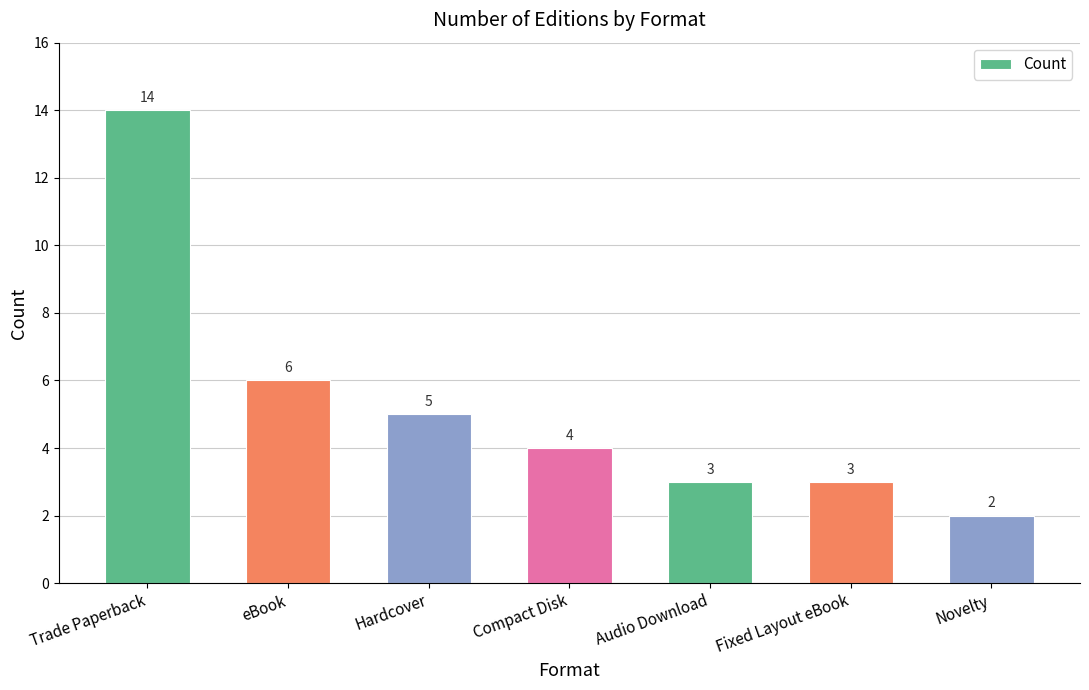

The value at Novelty is 3. True or false?

False